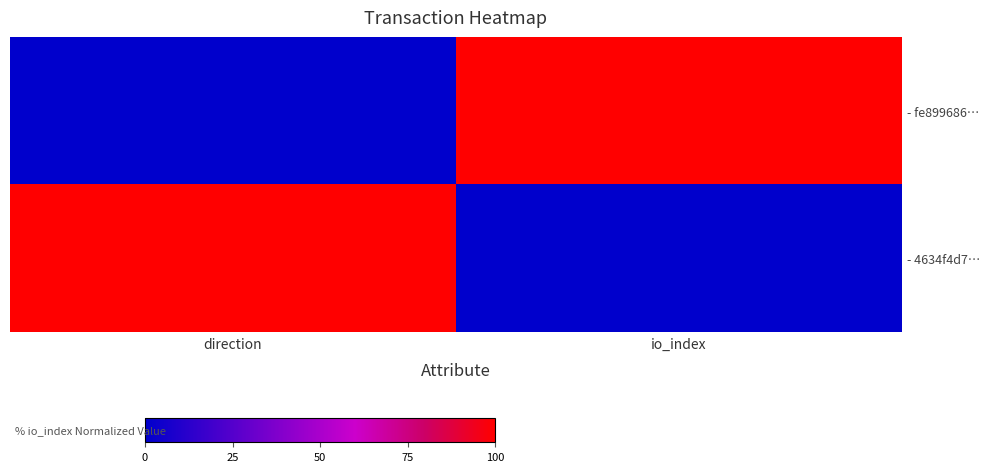

At how many categories does at least one series exceed 50?

2